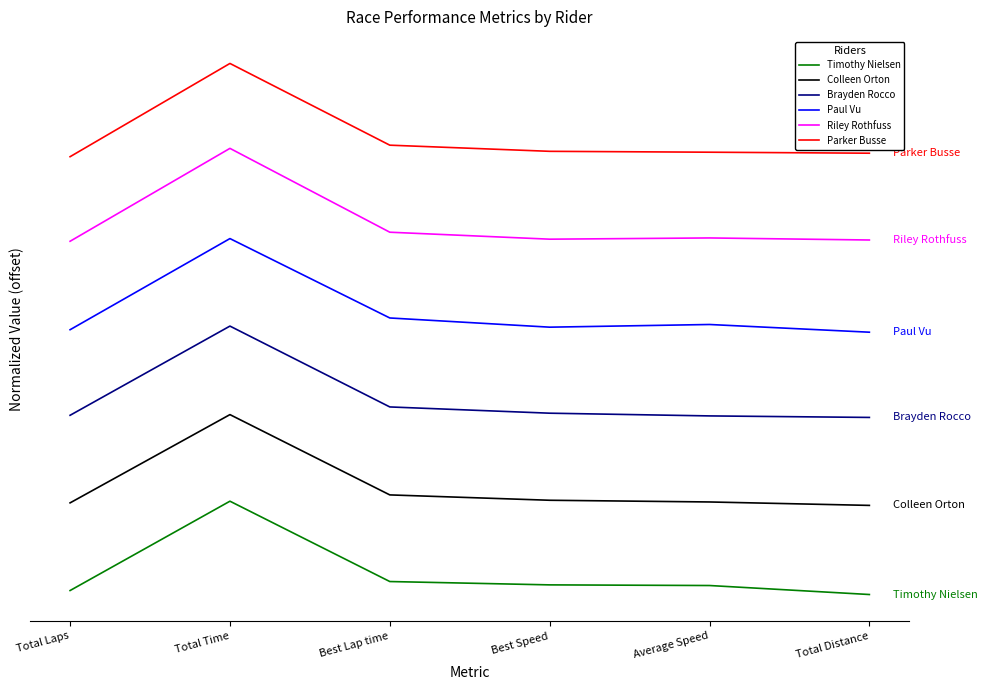

True or false: Riley Rothfuss and Timothy Nielsen intersect in this chart.

False